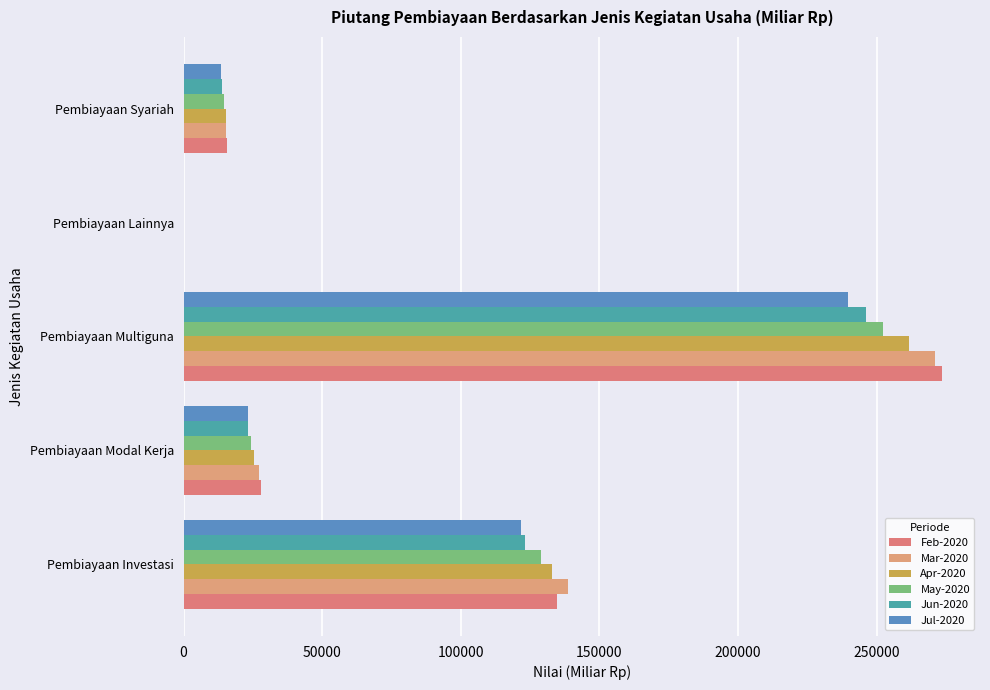

How many bars are there in each group?

6